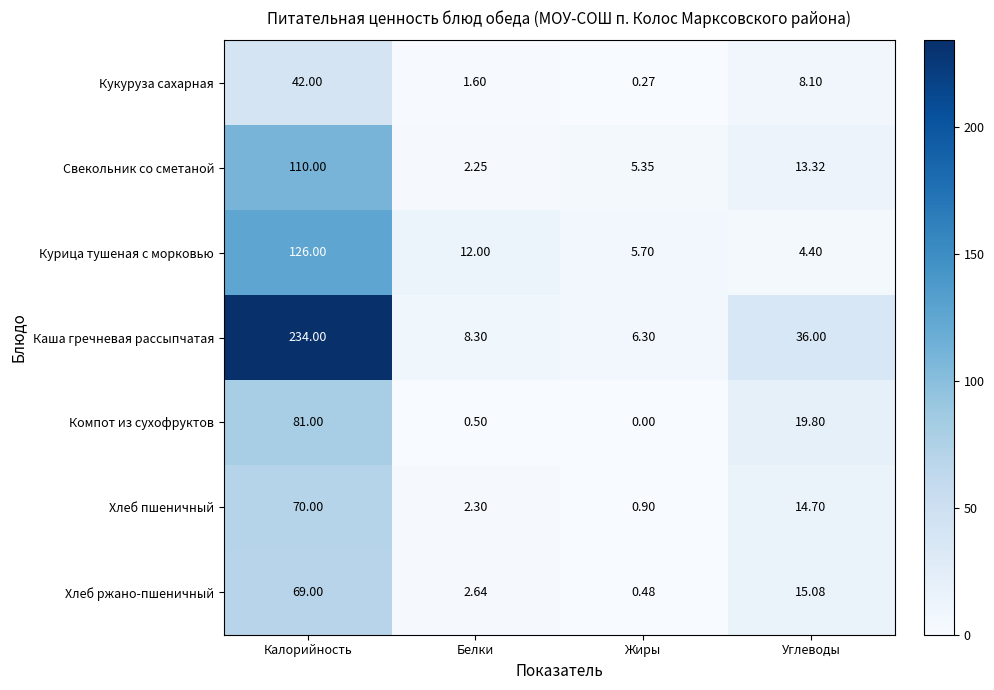

At which label does Хлеб ржано-пшеничный reach its peak?

Калорийность